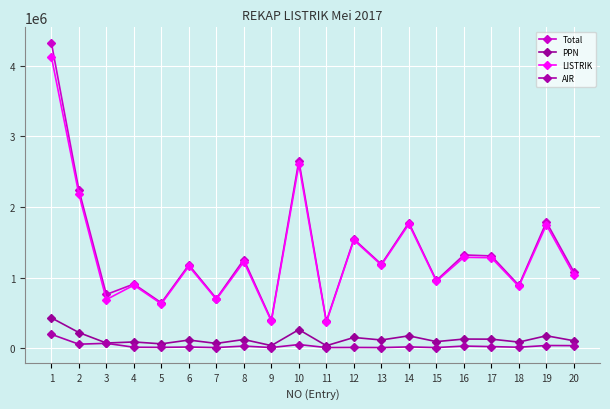

How many distinct data groups are displayed?

4